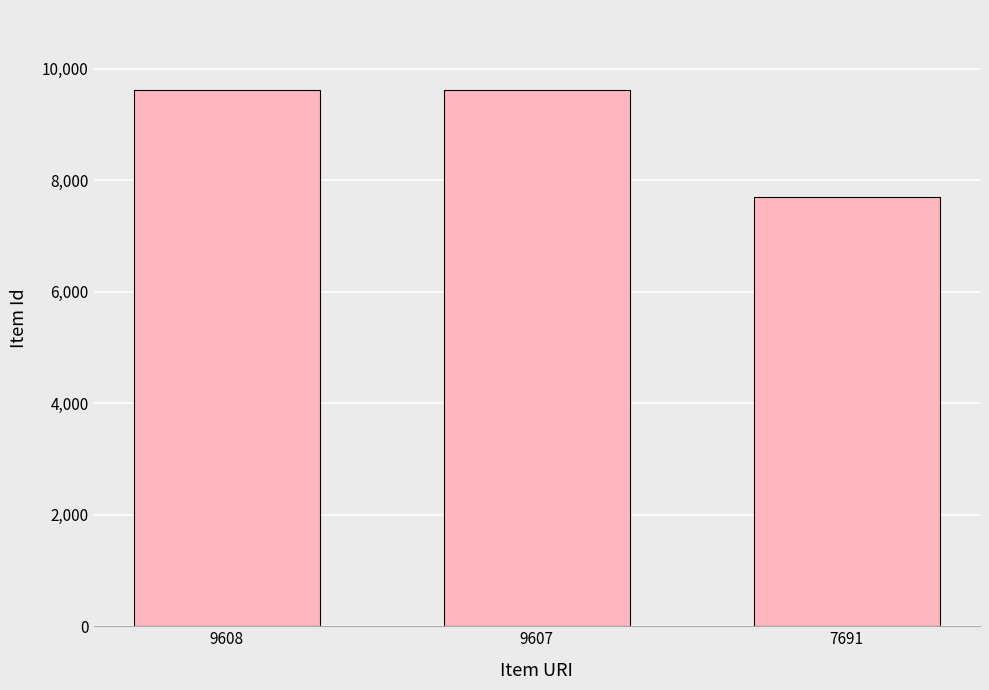

What is the sum of all values?

26906